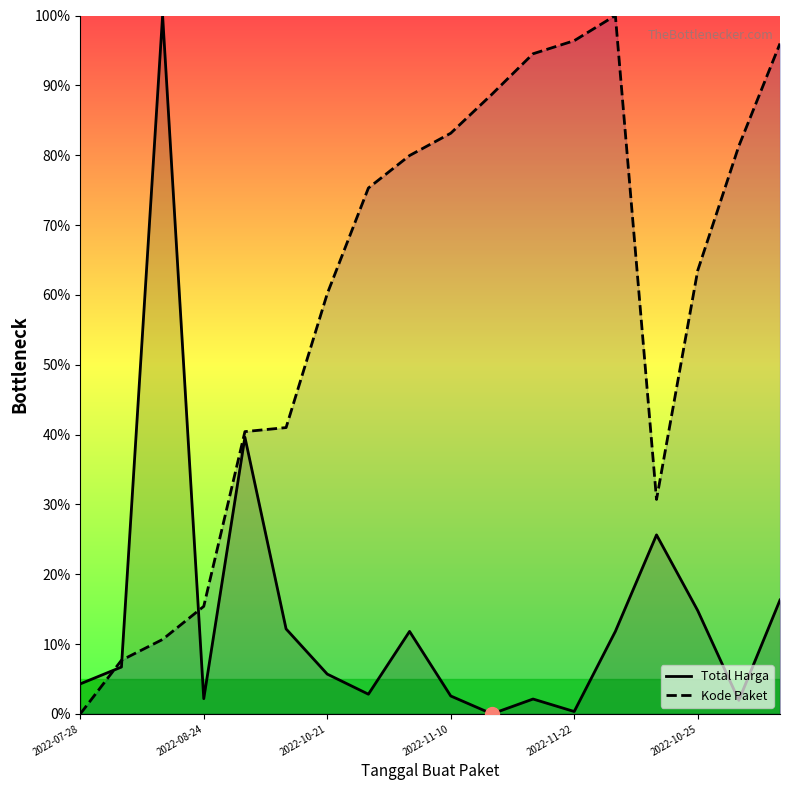

What is the approximate value of Total Harga at 11?

2.1